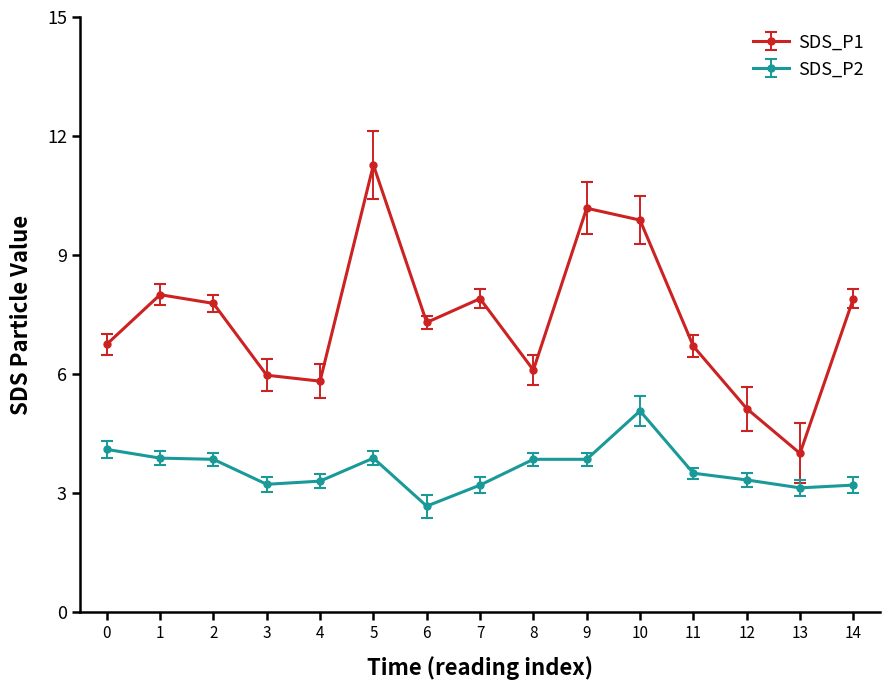

What value does the SDS_P1 series have at 0?

6.8